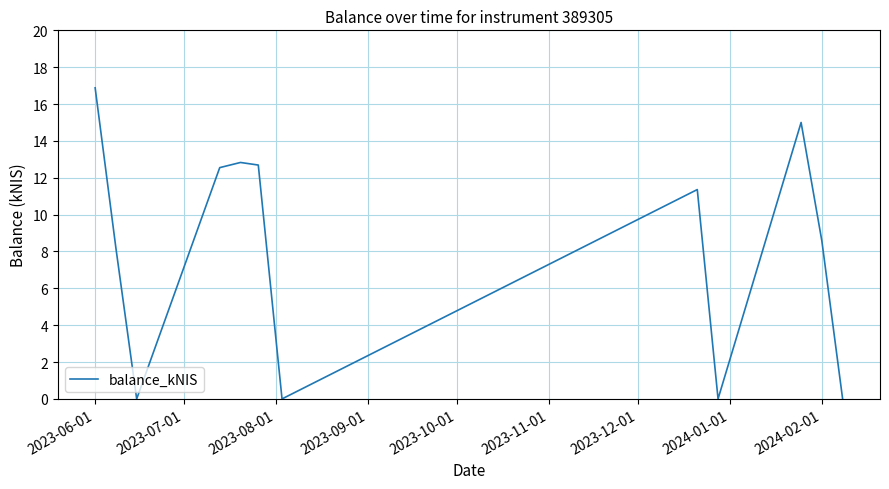

What is the sum of all values?

98.1